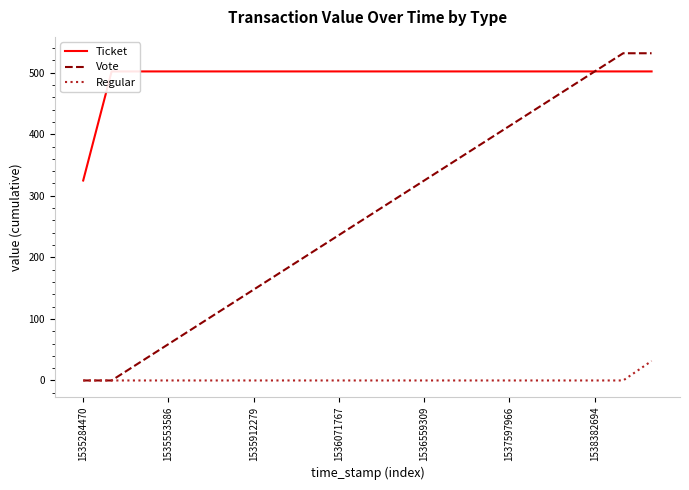

At which category does the chart reach its peak across all series?

19